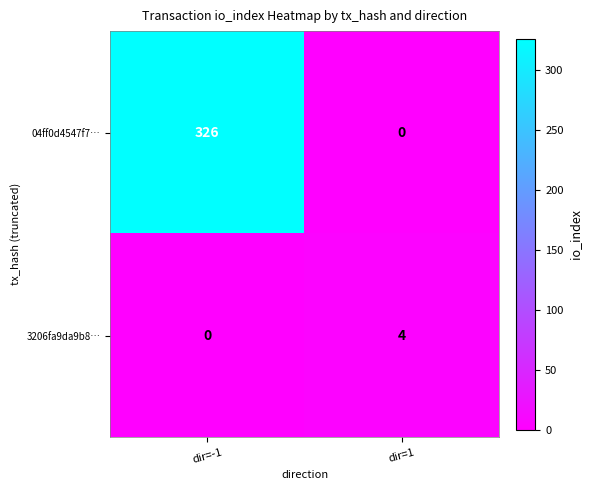

List the series in order of their overall mean, highest first.

04ff0d4547f7…, 3206fa9da9b8…